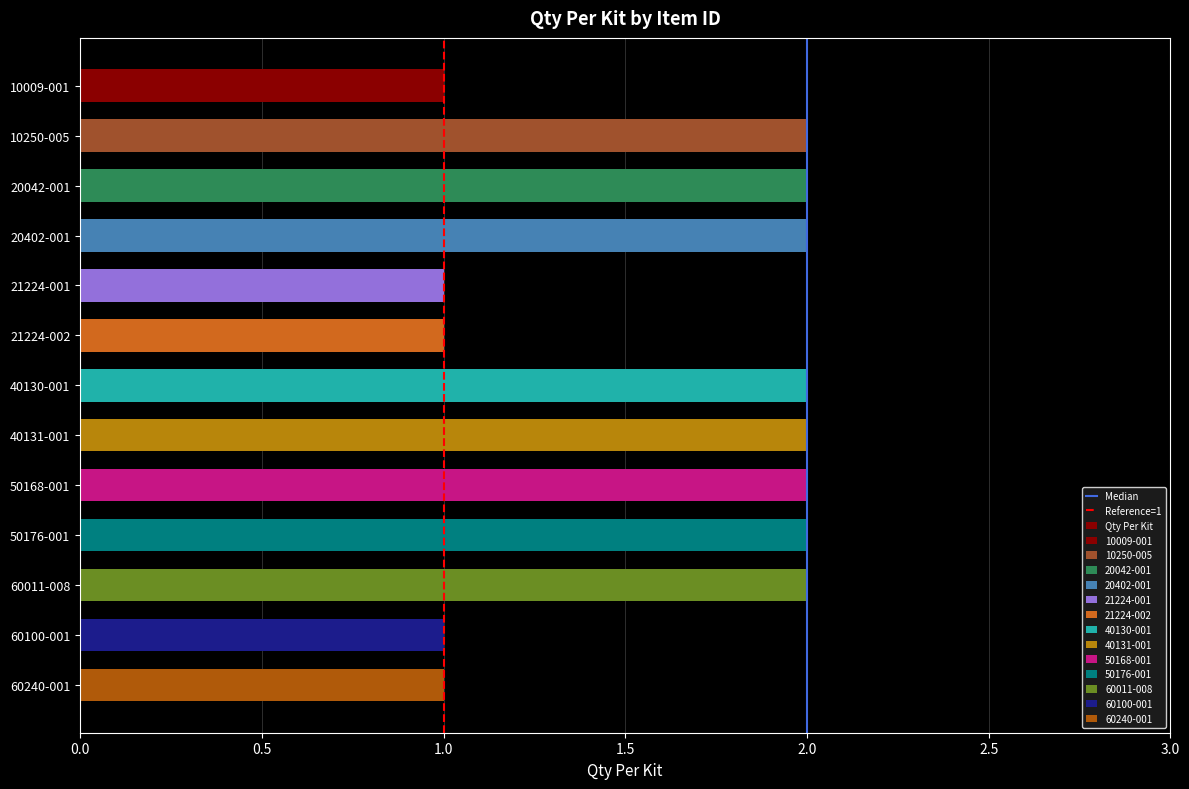

Rank the categories by value from highest to lowest.

10250-005, 20042-001, 20402-001, 40130-001, 40131-001, 50168-001, 50176-001, 60011-008, 10009-001, 21224-001, 21224-002, 60100-001, 60240-001